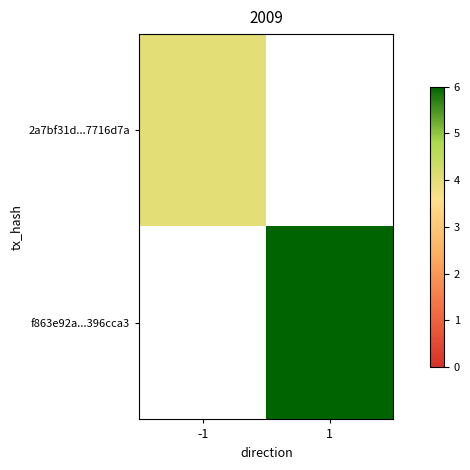

List the series in order of their peak value, lowest first.

2a7bf31d...7716d7a, f863e92a...396cca3